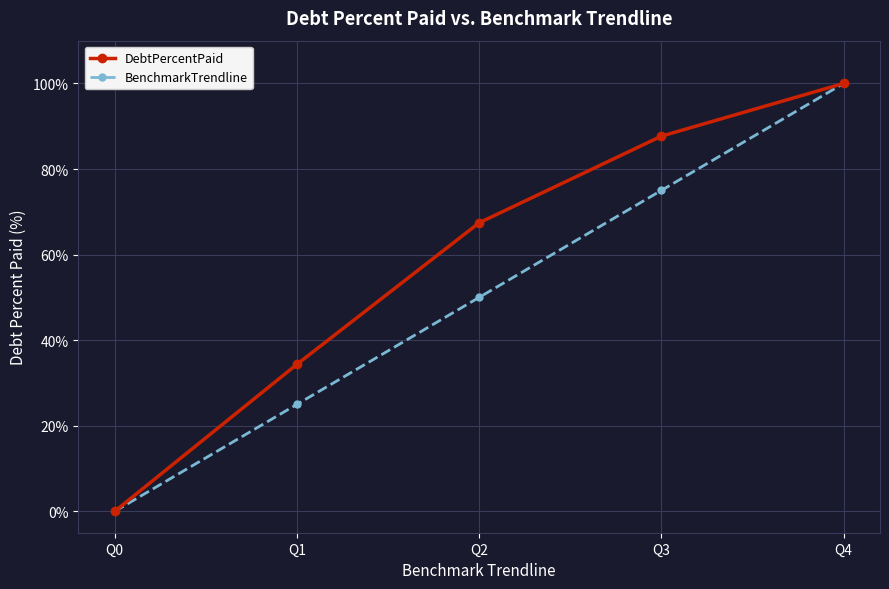

How many lines are shown in the chart?

2